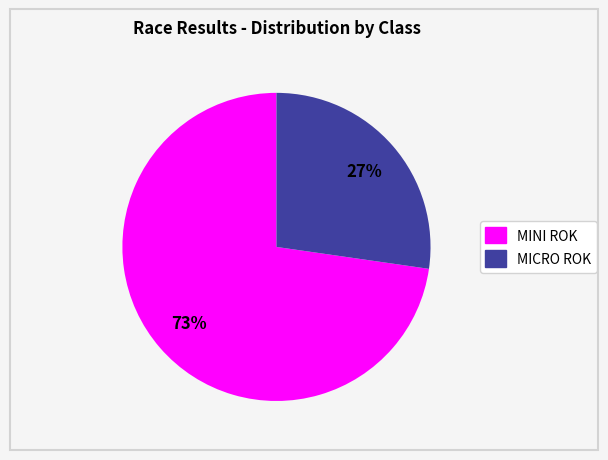

Is MICRO ROK the majority of the pie?

No